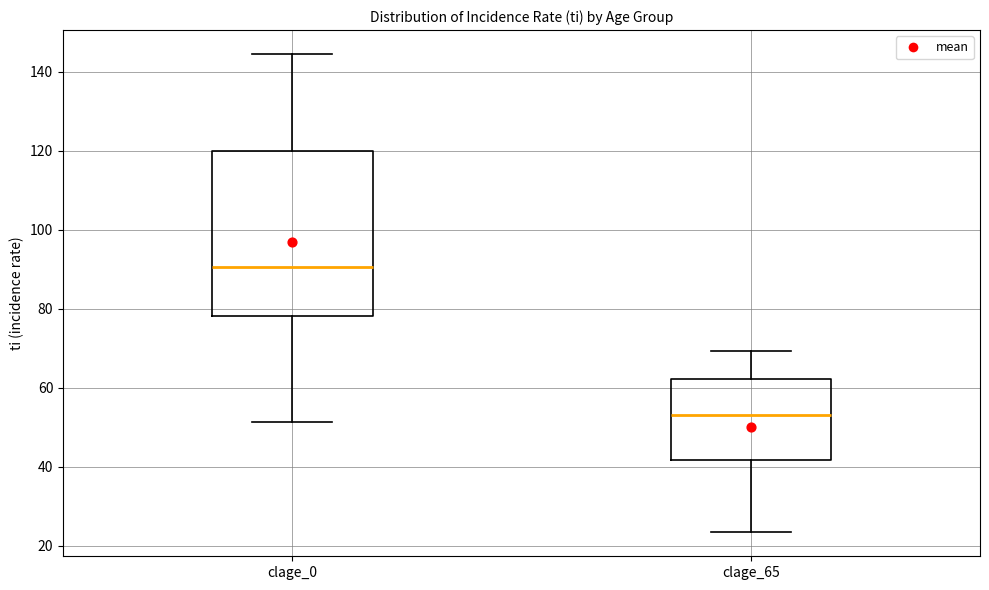

Comparing the boxes themselves (not the whiskers), which one is the tallest?

clage_0